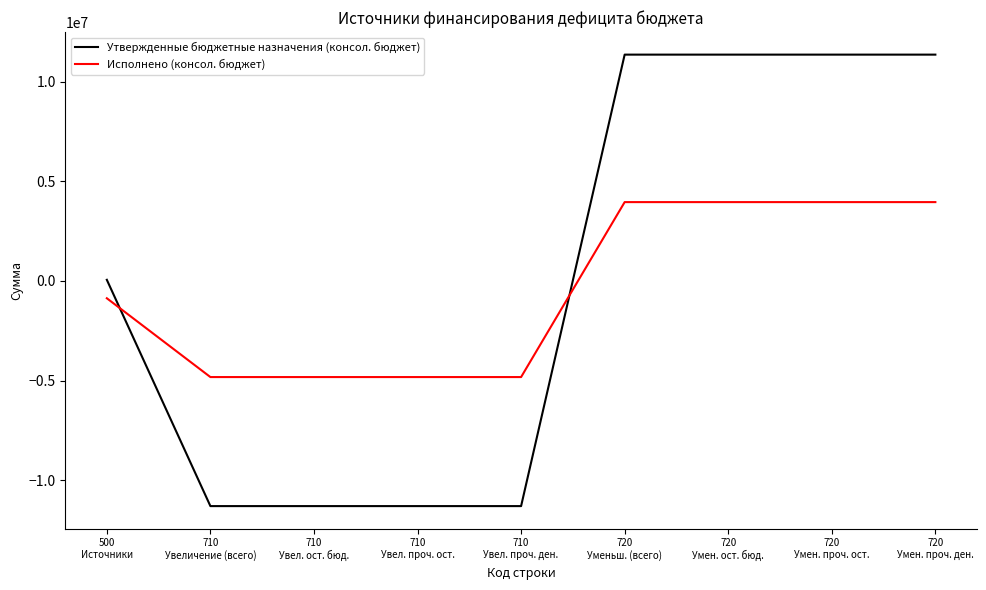

How many series are shown in this chart?

2